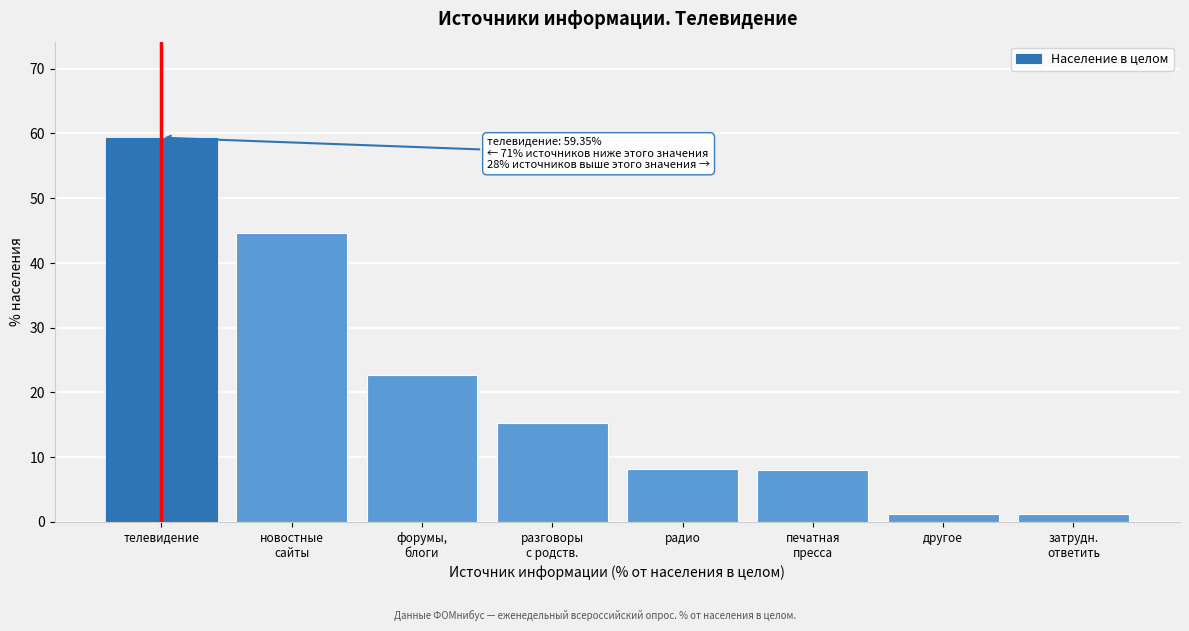

What is the average value?

20.1